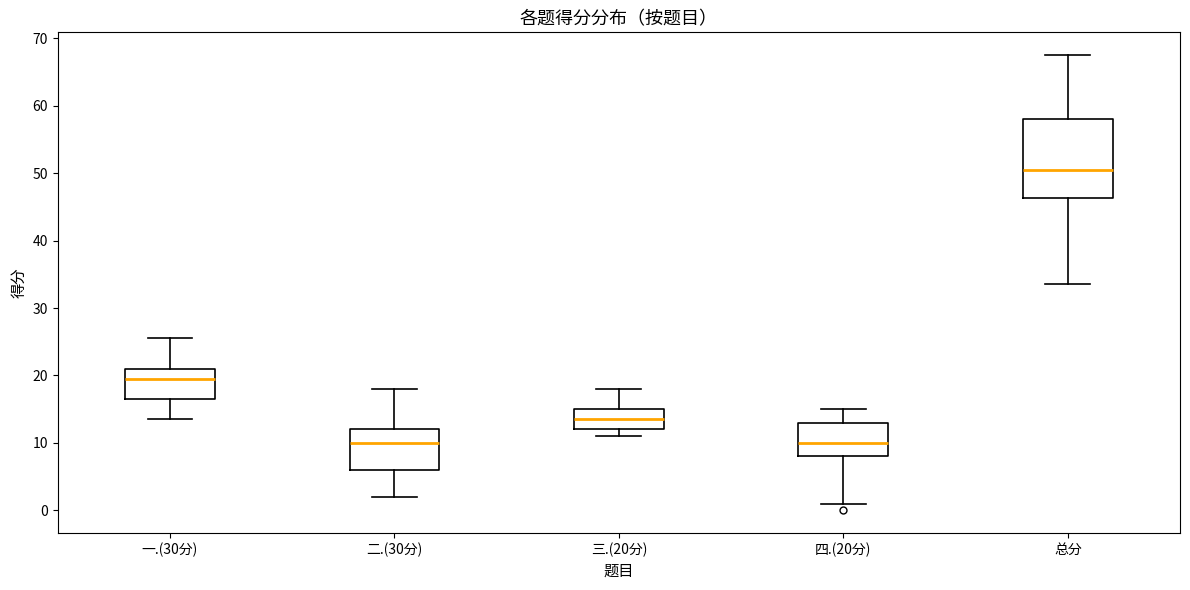

Where does the lower whisker of the box for 总分 end on the y-axis? The values are not printed on the chart, so give them approximately, as read against the axis.

34